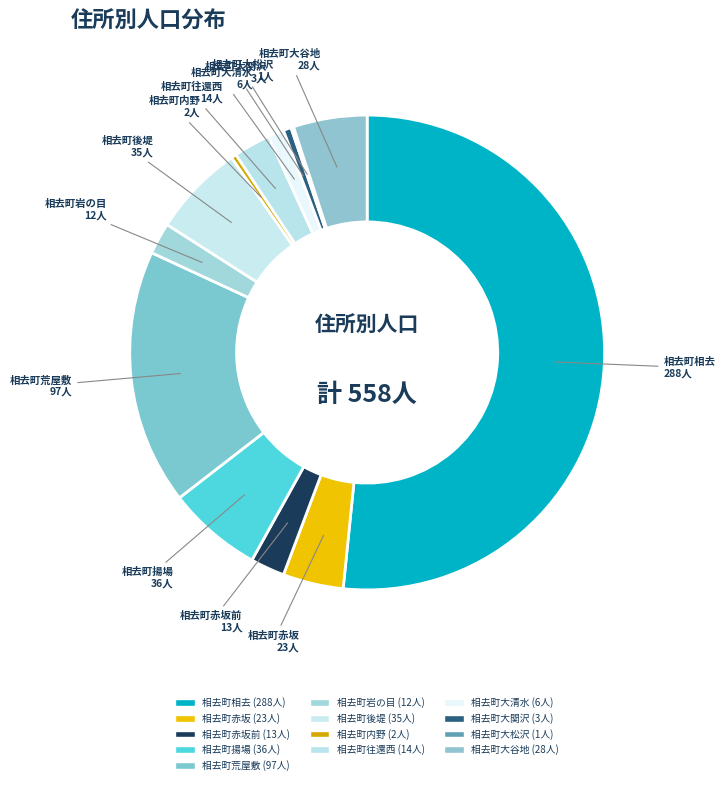

Which category has the smallest portion of the pie?

相去町大松沢